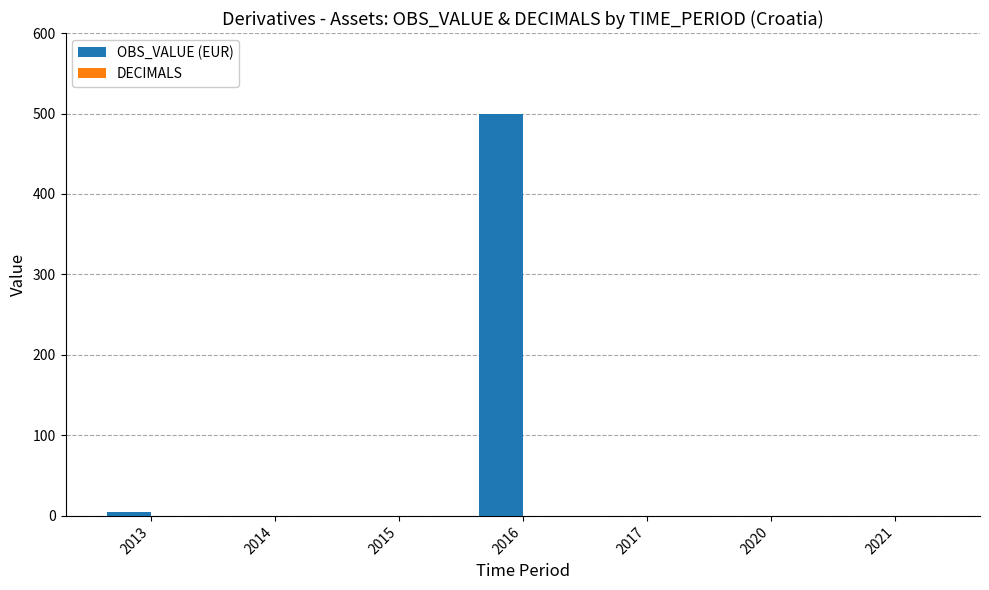

What is the sum of the values at 2016 and 2015?

500